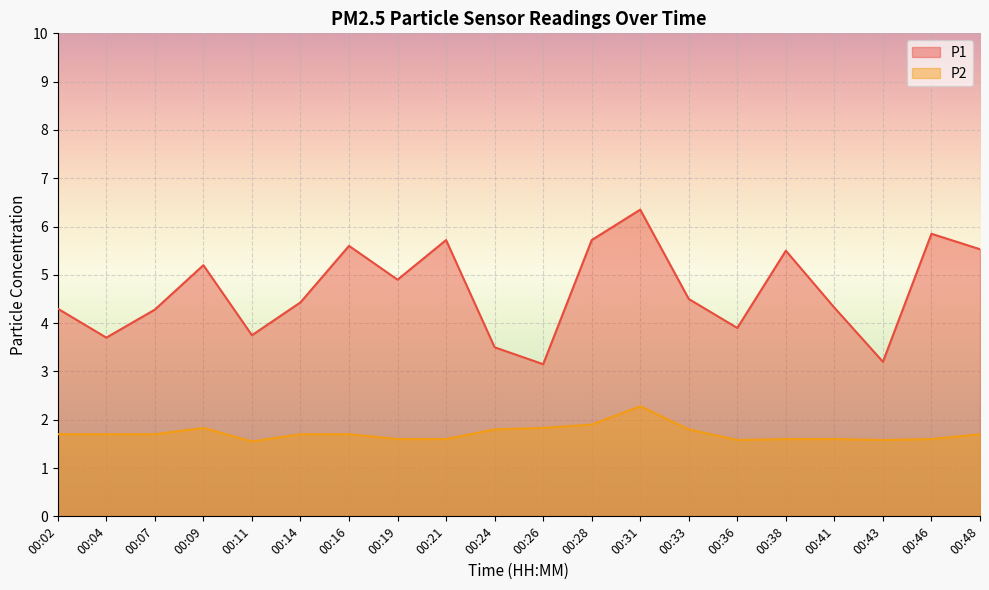

What is the value of the P1 point at the 20th from the left?

5.5